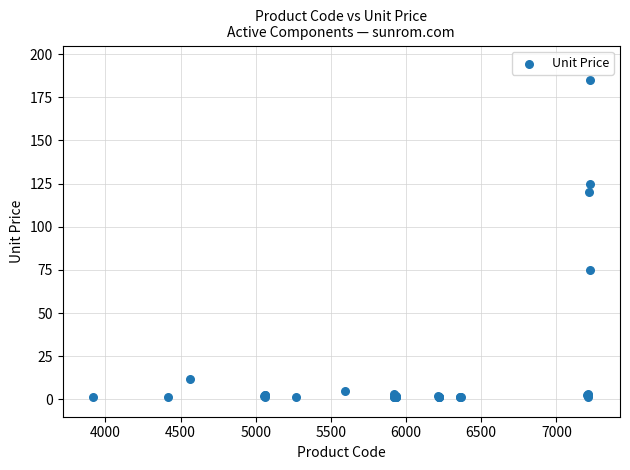

What Y value in the scatter plot is closest to 93?

75.0